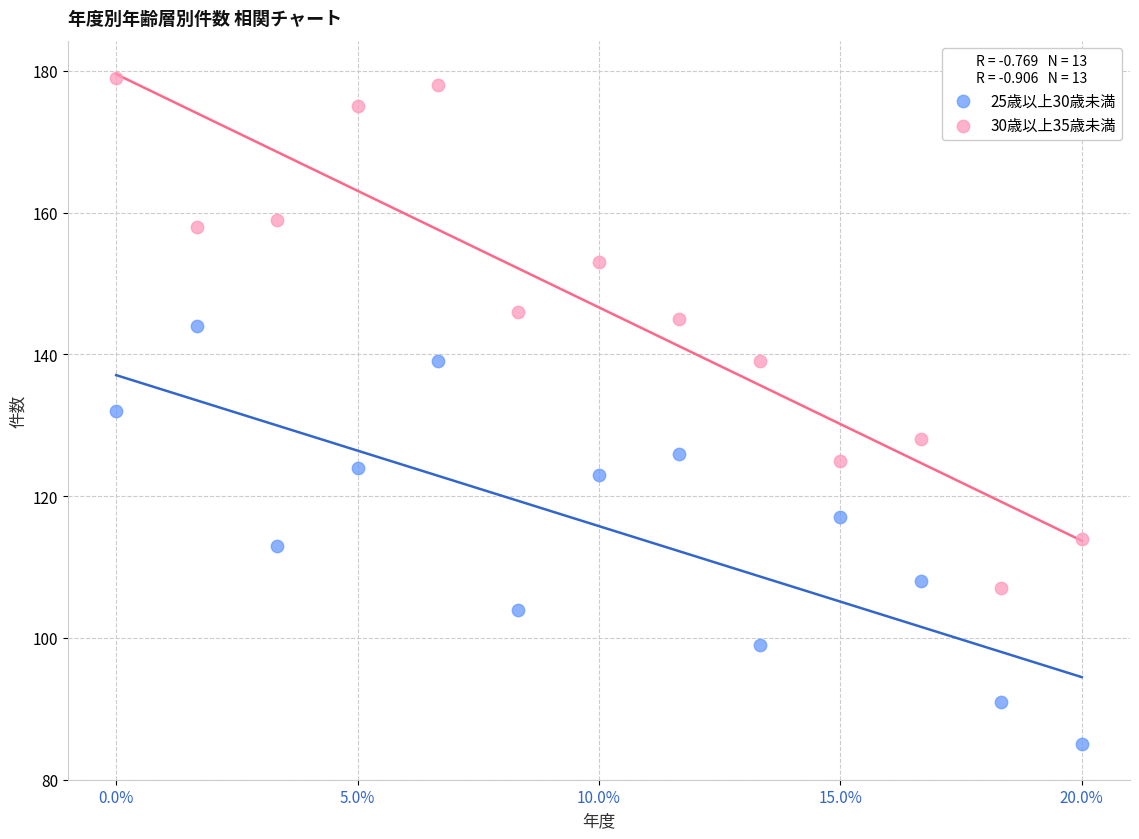

Which series has the largest Y range (max minus min)?

30歳以上35歳未満